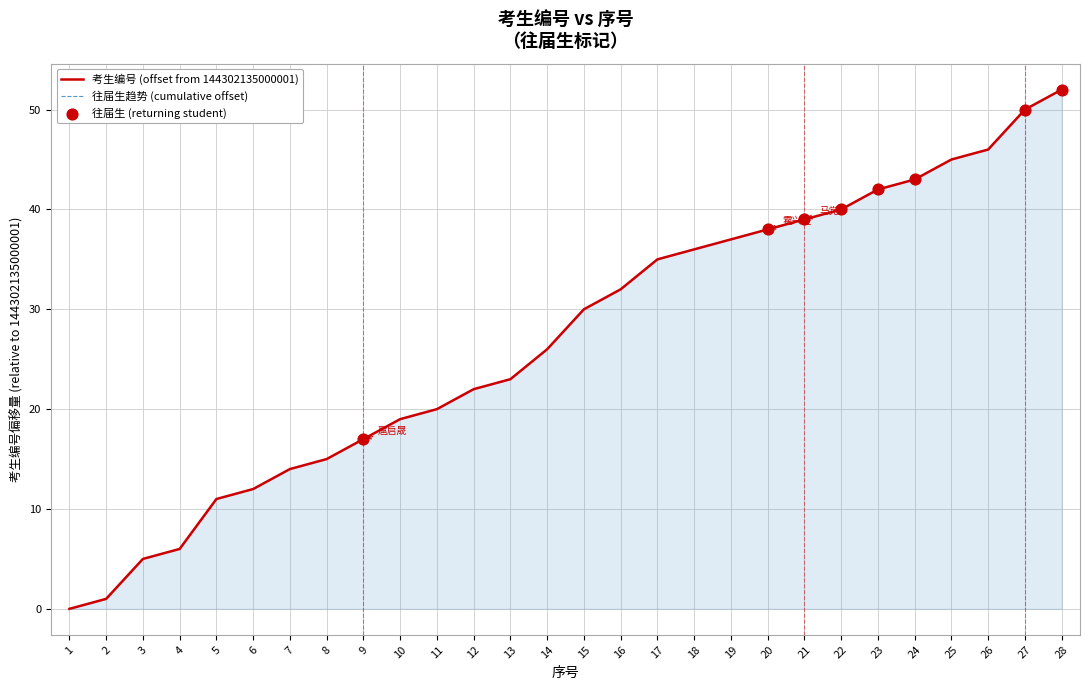

What is the ratio of the value at 3 to the value at 24?

0.1